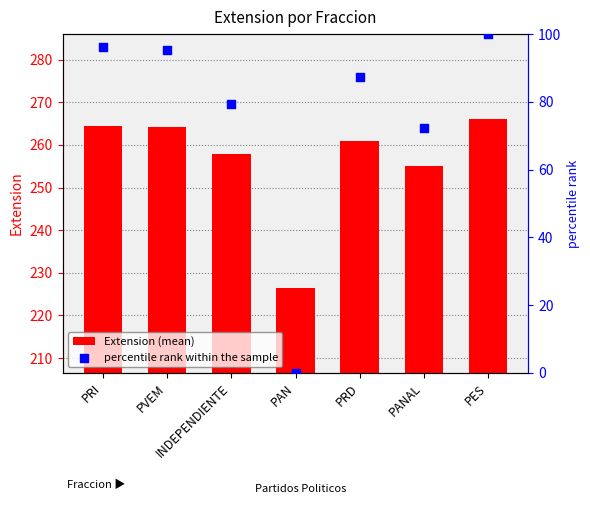

What is the total value across all series at PES?

366.0